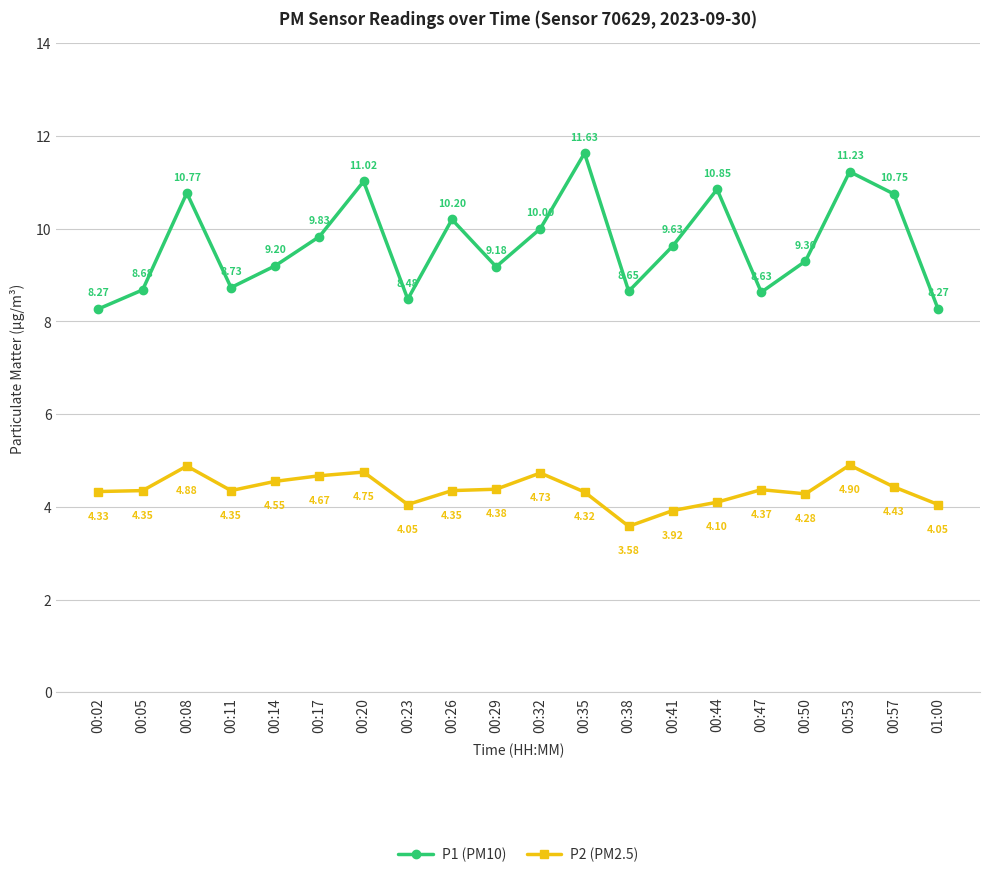

Does the chart display data point markers on the line(s)?

Yes